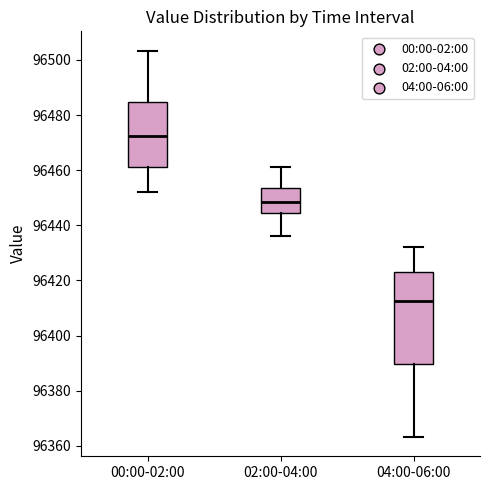

Which box is the tallest, from its lower edge to its upper edge?

04:00-06:00